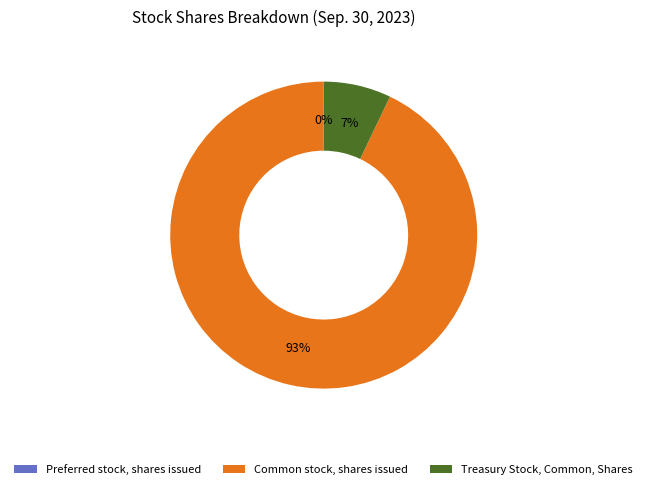

Which category has the biggest portion of the pie?

Common stock, shares issued